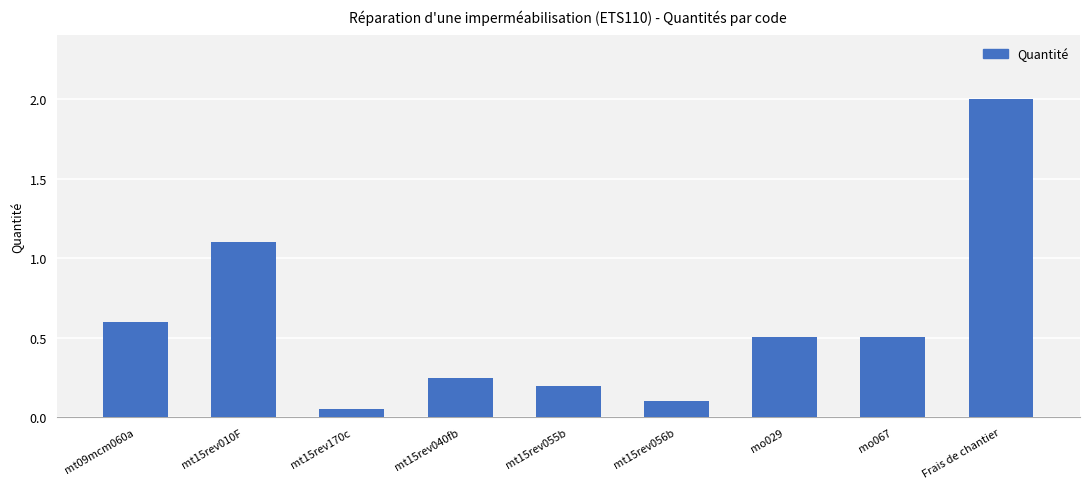

What is the change in value from mt15rev010F to mt15rev056b?

-1.0